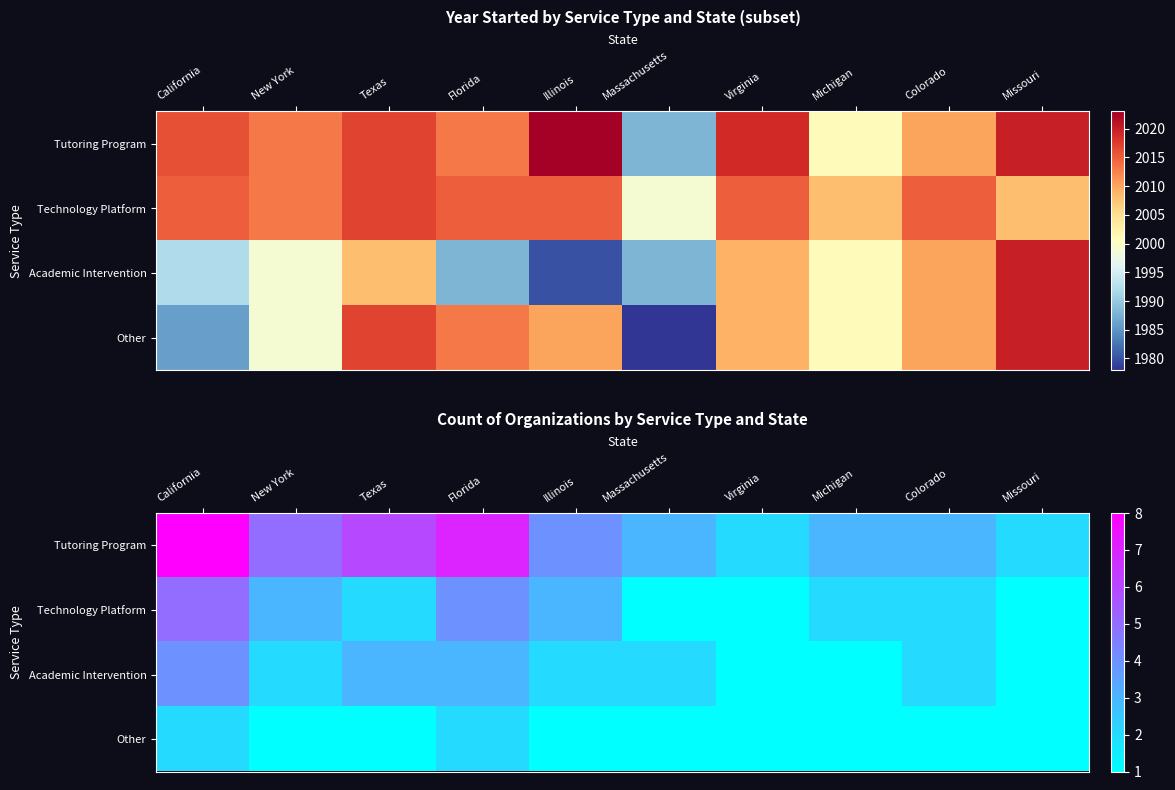

How many distinct data groups are displayed?

4